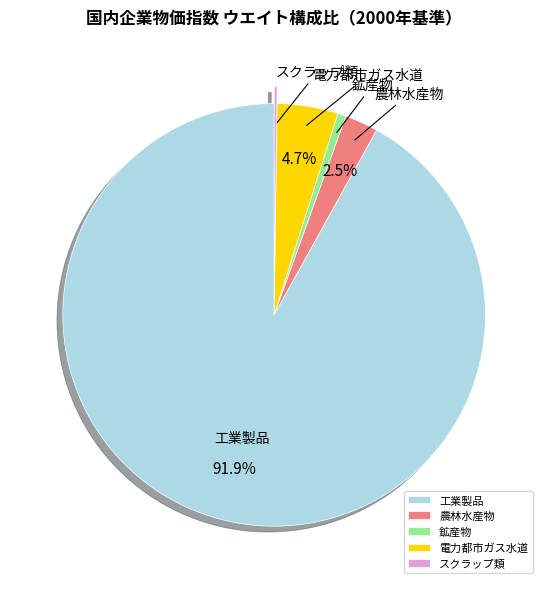

Which has a higher value, 電力都市ガス水道 or 鉱産物?

電力都市ガス水道